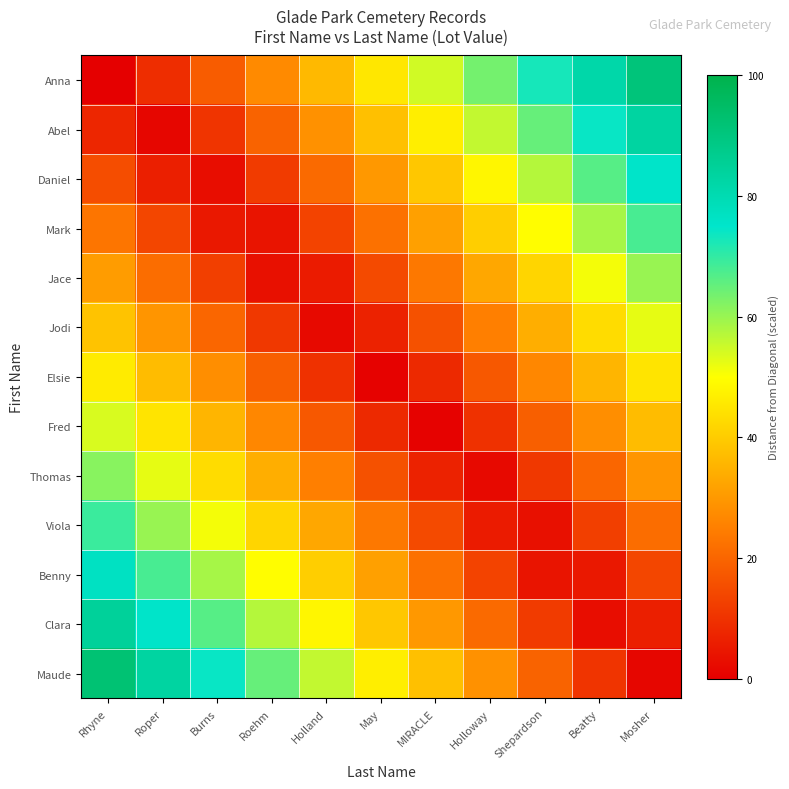

Rank the series at MIRACLE from highest to lowest value.

Anna, Abel, Daniel, Maude, Mark, Clara, Jace, Benny, Jodi, Viola, Elsie, Thomas, Fred